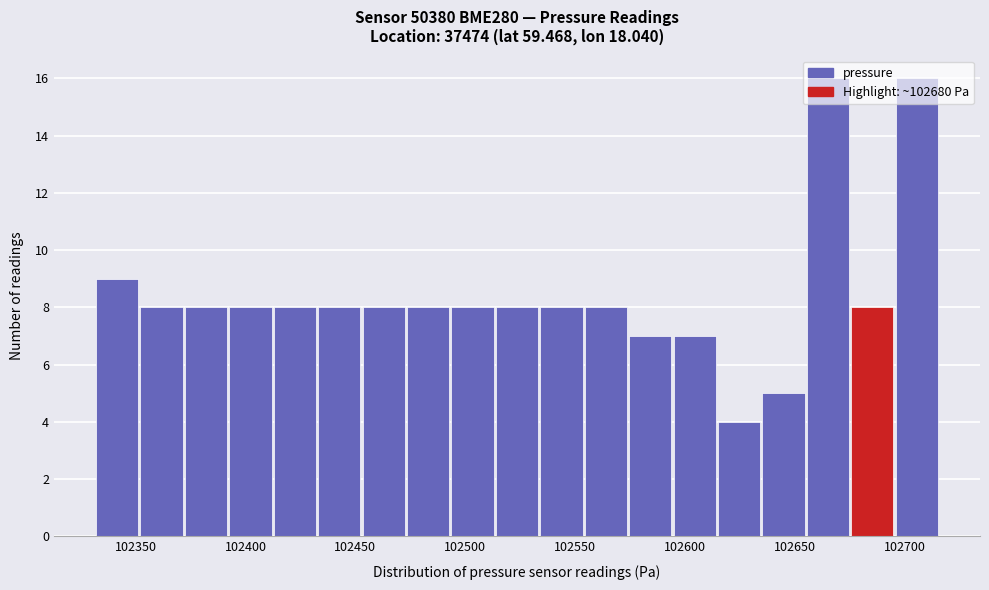

Reading left to right, transcribe this chart: for each bar, give the range it covers on the x-axis and its height. Neither the bar edges nor the heights are printed on the chart, so give them approximately, as read against the axes.

102330 to 102350: 9
102350 to 102370: 8
102370 to 102395: 8
102395 to 102415: 8
102415 to 102435: 8
102435 to 102455: 8
102455 to 102475: 8
102475 to 102495: 8
102495 to 102515: 8
102515 to 102535: 8
102535 to 102555: 8
102555 to 102575: 8
102575 to 102595: 7
102595 to 102615: 7
102615 to 102635: 4
102635 to 102655: 5
102655 to 102675: 16
102675 to 102695: 8
102695 to 102715: 16